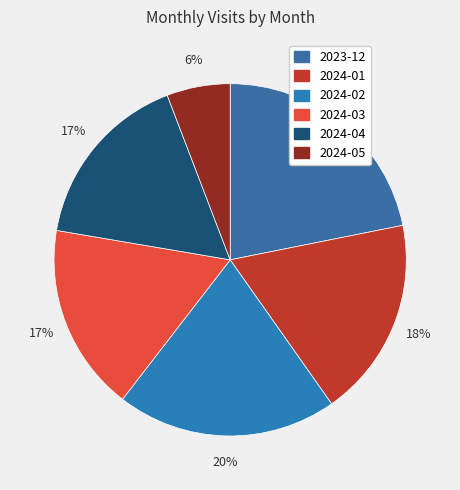

Do 2024-02 and 2023-12 together represent more than half of the pie?

No